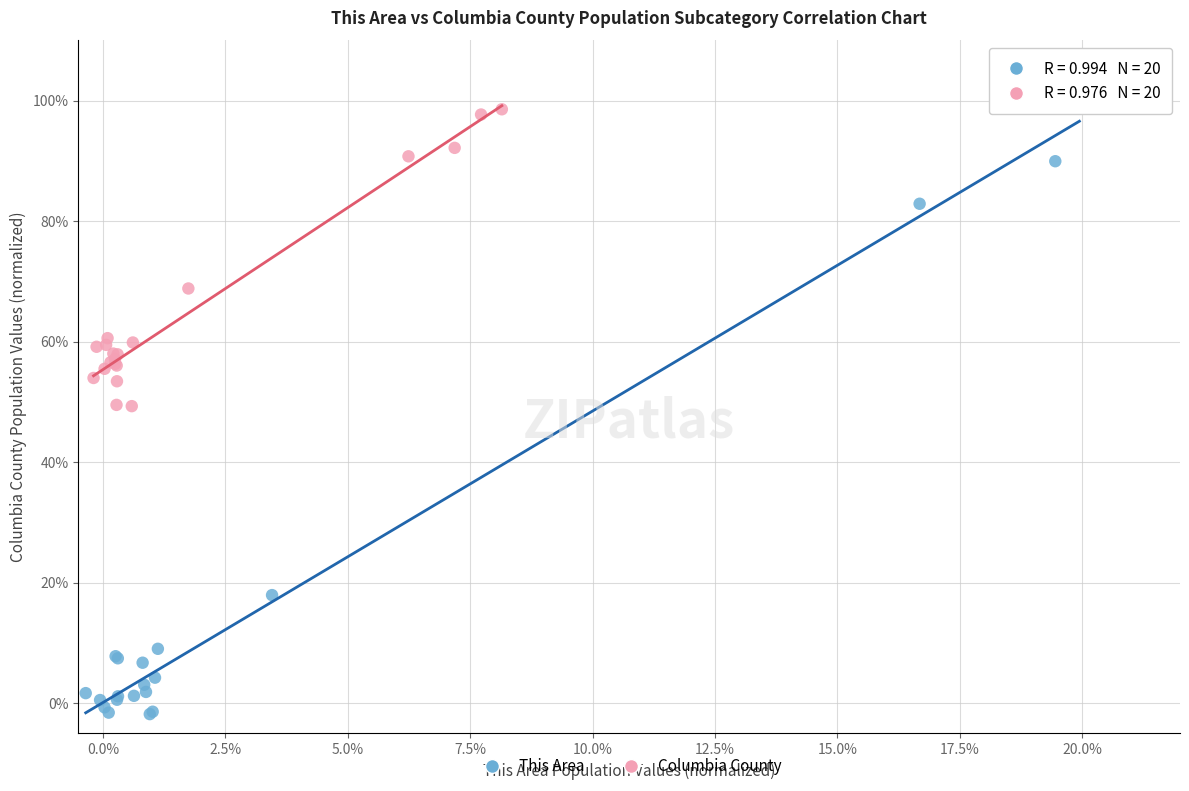

What are all the series names shown in the legend?

This Area, Columbia County